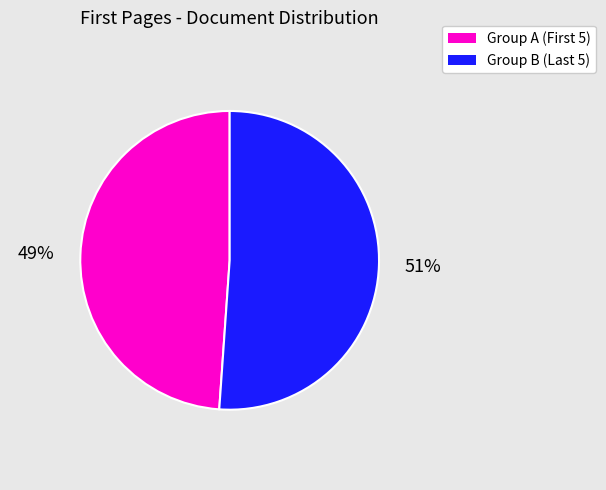

Rank the categories by value from lowest to highest.

Group A (First 5), Group B (Last 5)